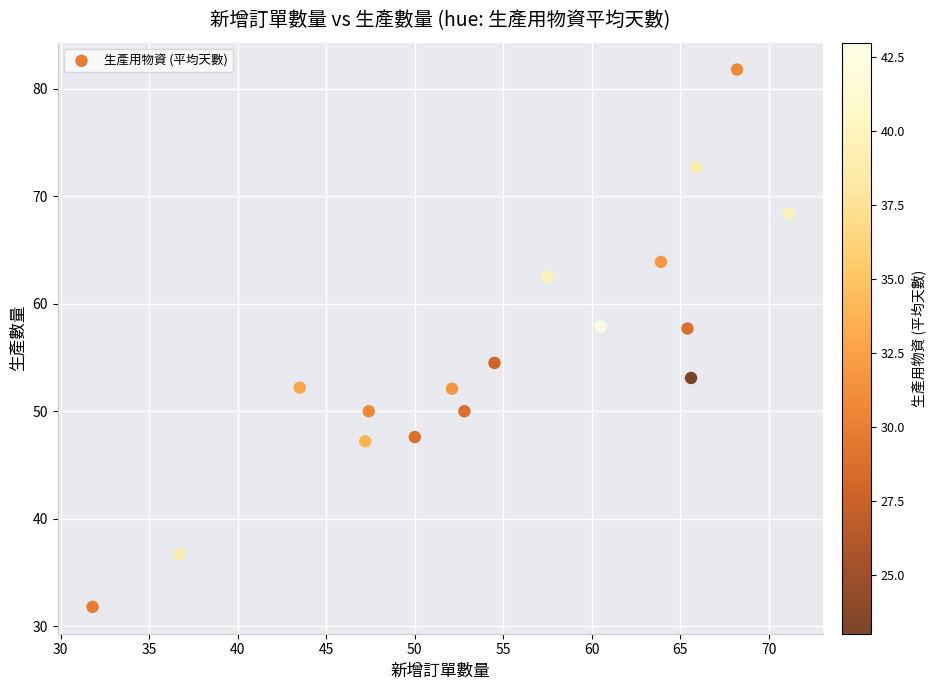

What is the range of Y values (max minus min)?

50.0